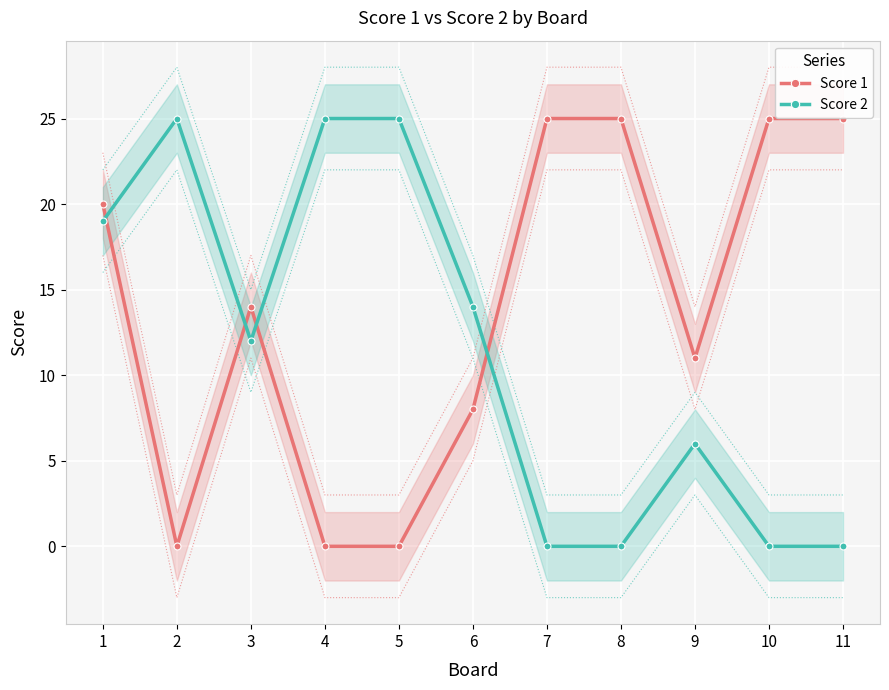

Is it true that Score 1 equals 37 at 7?

False